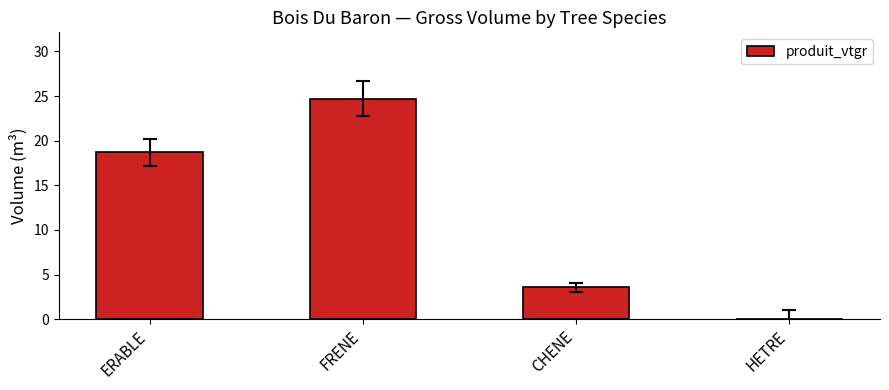

What is the sum of the values at CHENE and ERABLE?

22.3